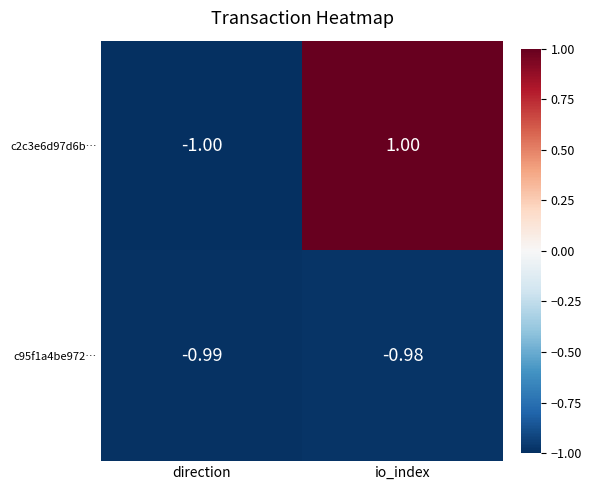

How many categories are shown in the chart?

2